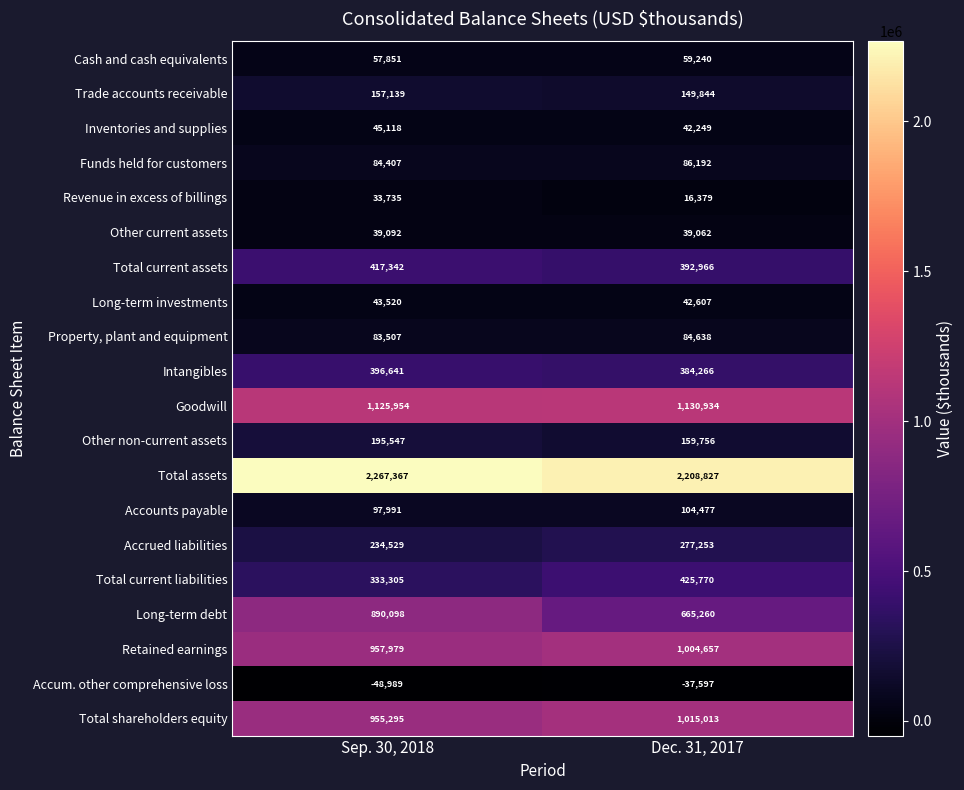

Rank the series at Dec. 31, 2017 from highest to lowest value.

Total assets, Goodwill, Total shareholders equity, Retained earnings, Long-term debt, Total current liabilities, Total current assets, Intangibles, Accrued liabilities, Other non-current assets, Trade accounts receivable, Accounts payable, Funds held for customers, Property, plant and equipment, Cash and cash equivalents, Long-term investments, Inventories and supplies, Other current assets, Revenue in excess of billings, Accum. other comprehensive loss